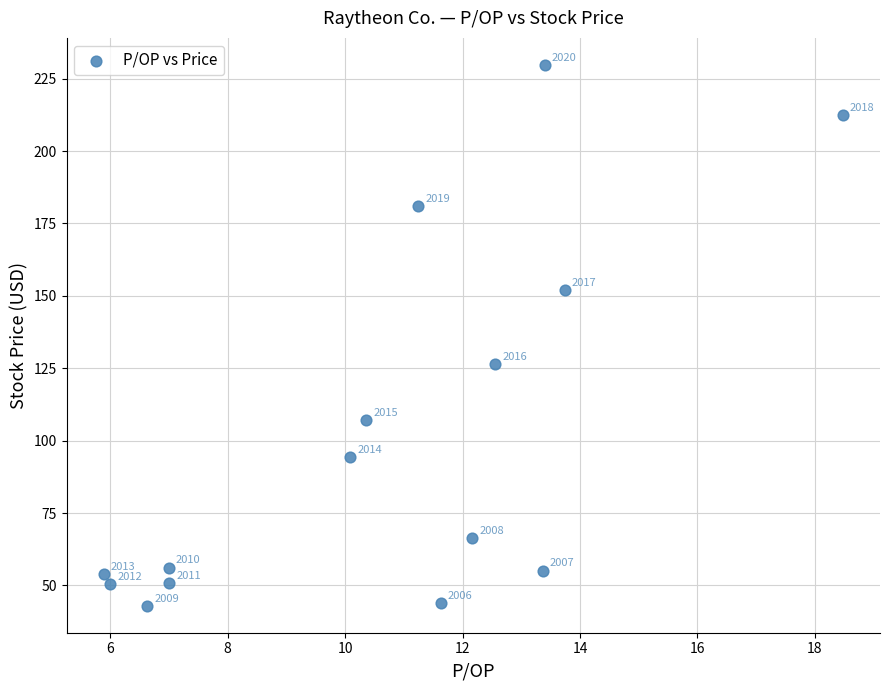

What is the range of Y values (max minus min)?

186.7